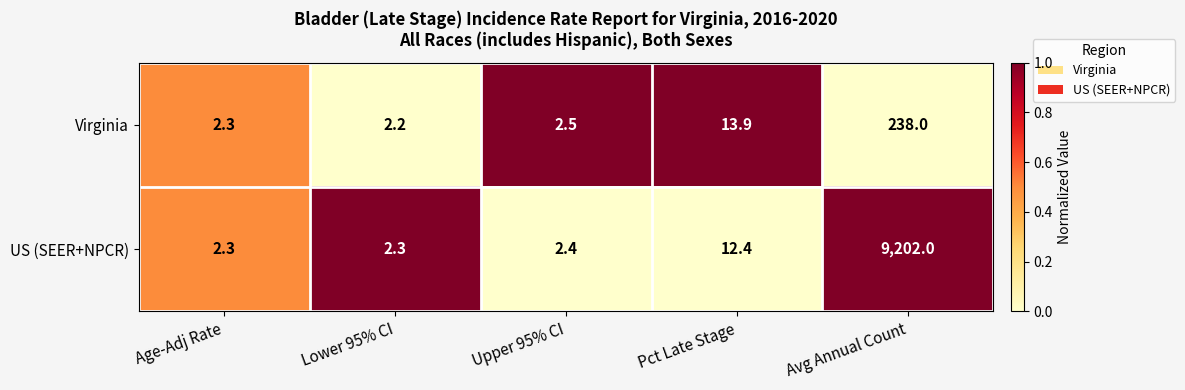

How many data points does each series have?

5